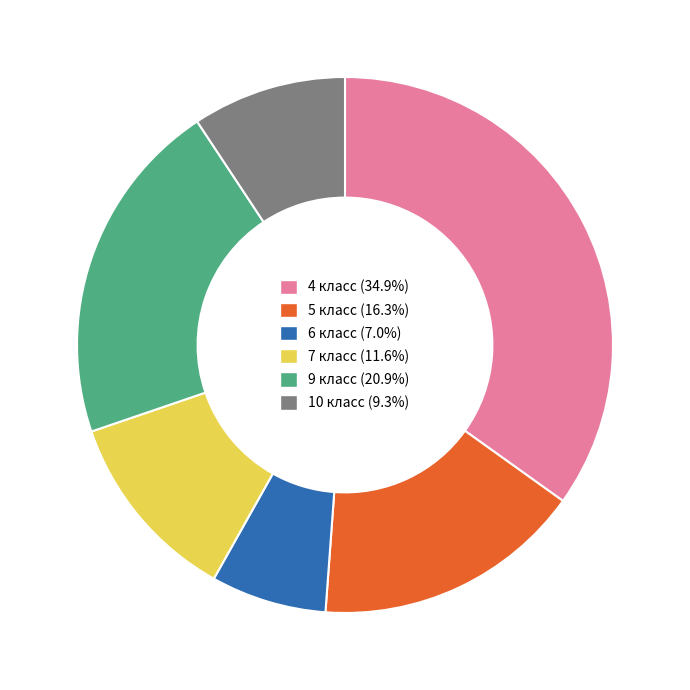

Combined, do 7 класс (11.6%) and 10 класс (9.3%) account for over 50%?

No